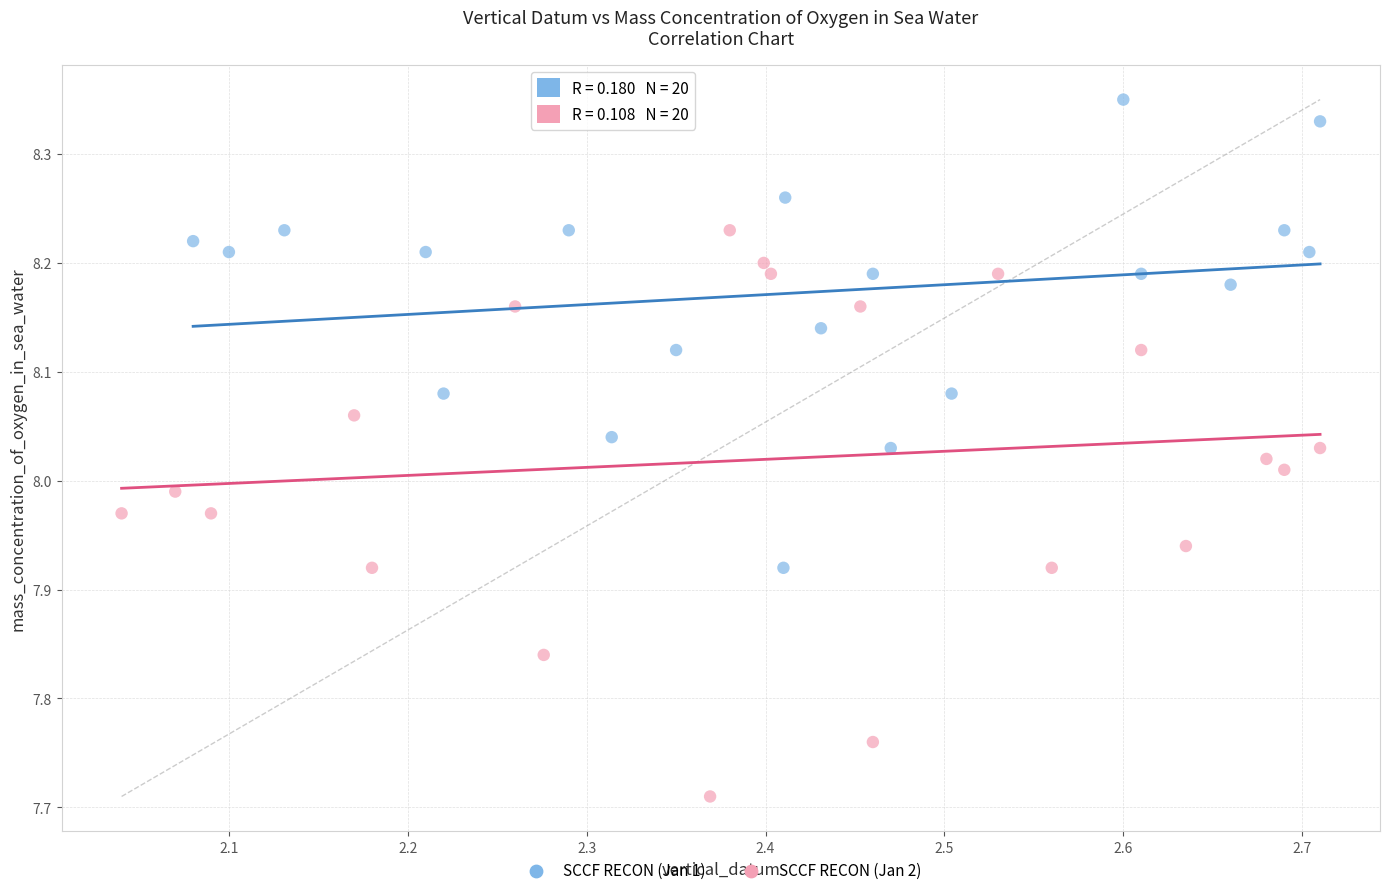

Which series contains the lowest Y value?

SCCF RECON (Jan 2)